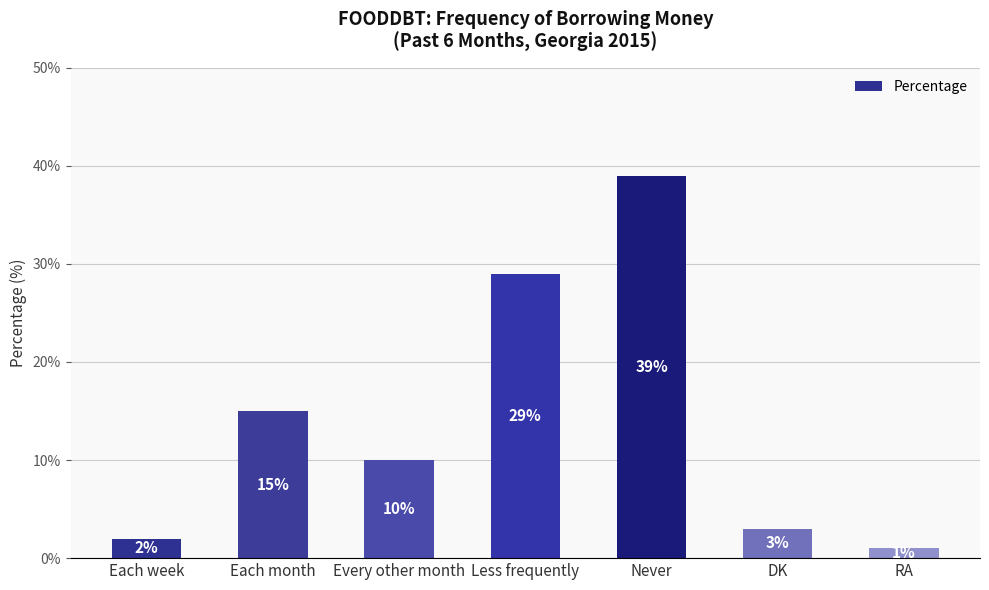

Which label corresponds to the largest value in the chart?

Never